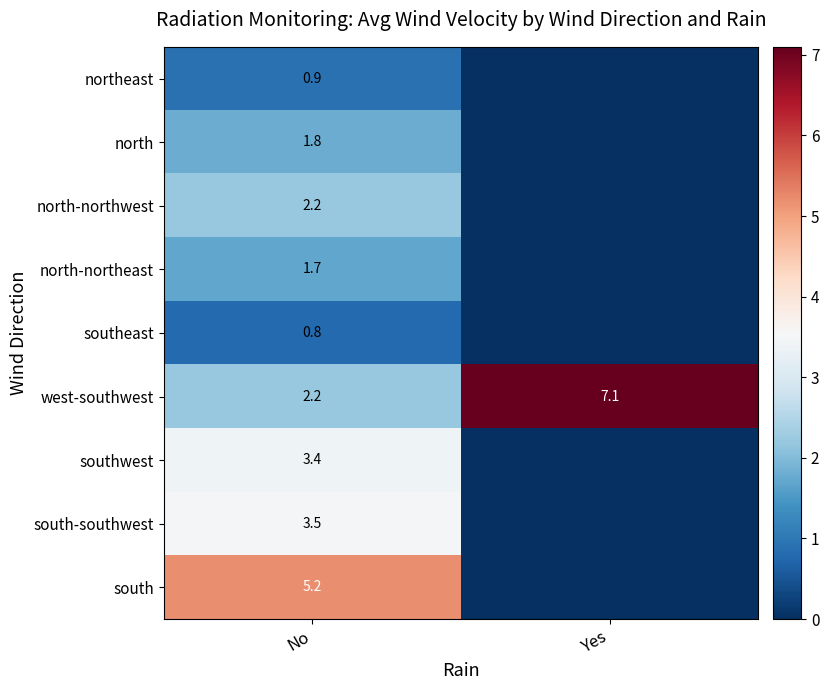

The southwest series shows 3.4 at No. True or false?

True